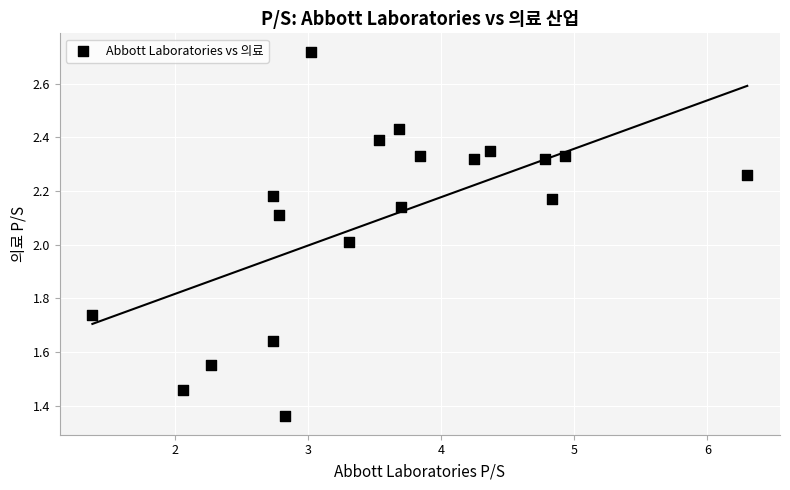

What is the range of X values (max minus min)?

4.9